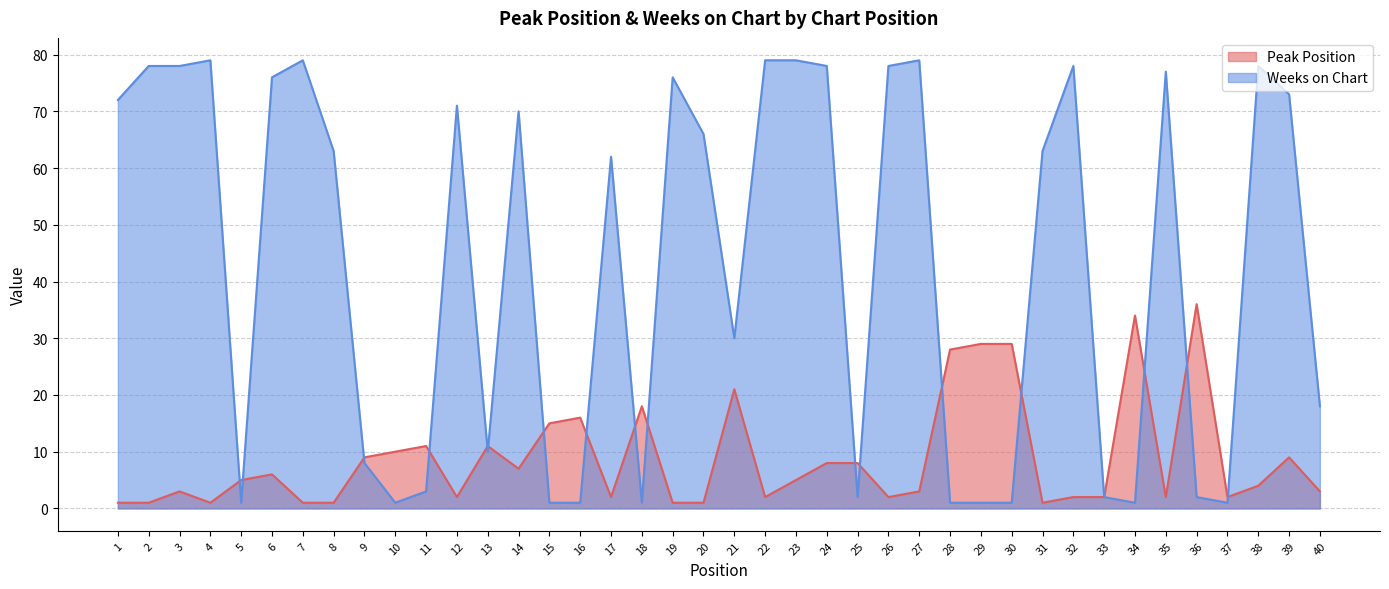

True or false: Peak Position has a value of 24 at 15.

False